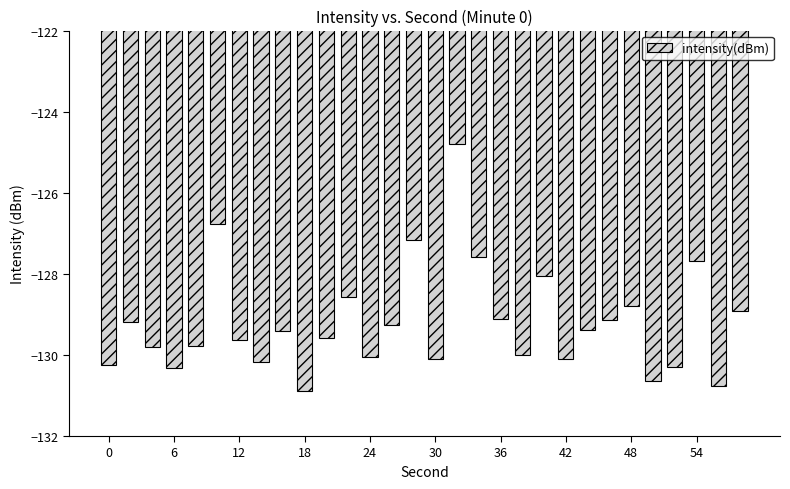

Reading left to right, transcribe all the data shown in this chart.

-130.2	-129.2	-129.8	-130.3	-129.8	-126.8	-129.6	-130.2	-129.4	-130.9	-129.6	-128.6	-130.1	-129.3	-127.2	-130.1	-124.8	-127.6	-129.1	-130.0	-128.0	-130.1	-129.4	-129.1	-128.8	-130.6	-130.3	-127.7	-130.8	-128.9